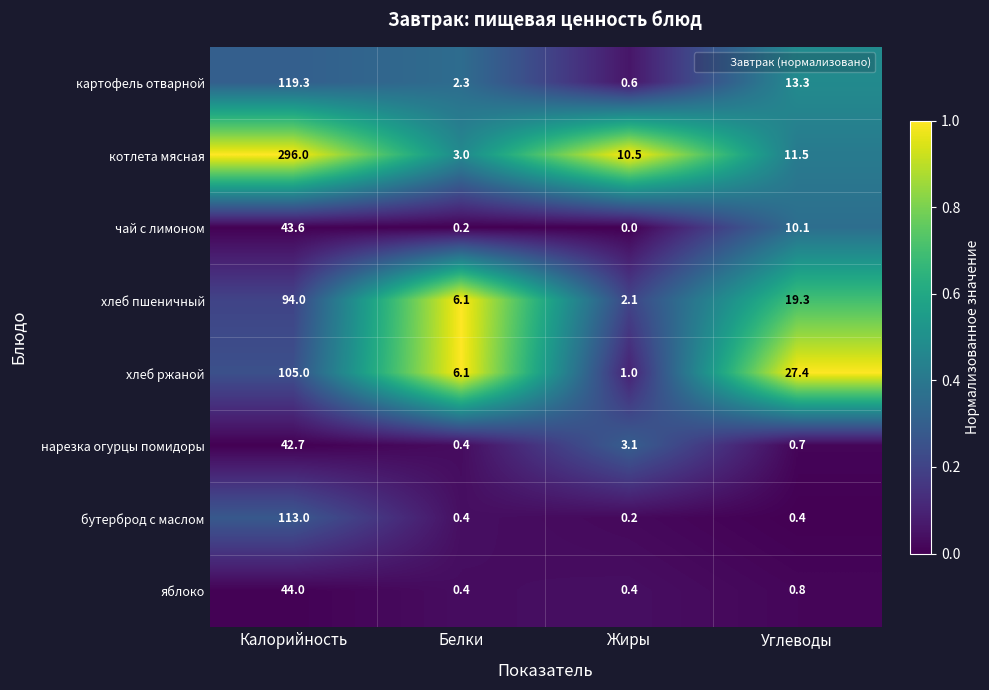

Is it true that котлета мясная equals 20.0 at Углеводы?

False